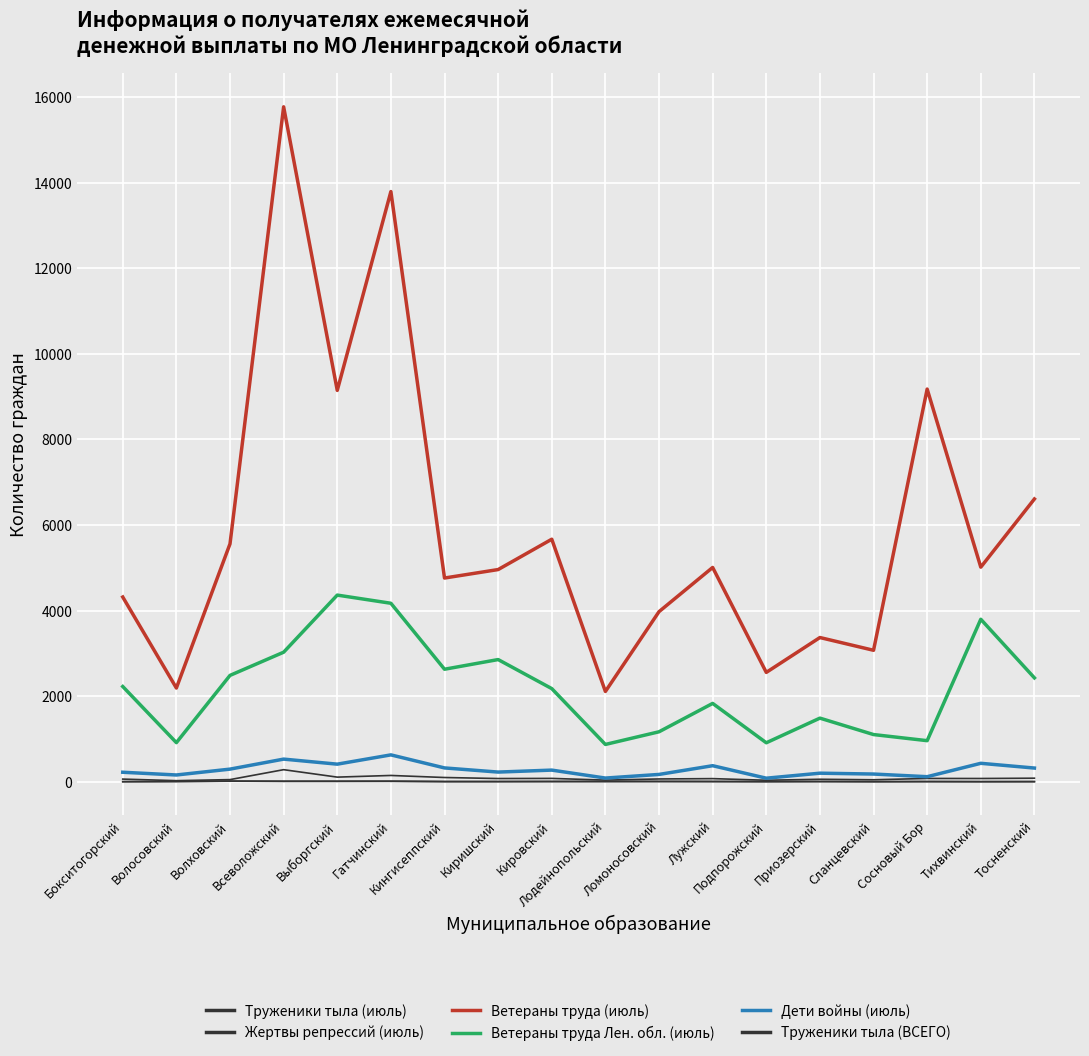

Does the chart have visible grid lines?

Yes